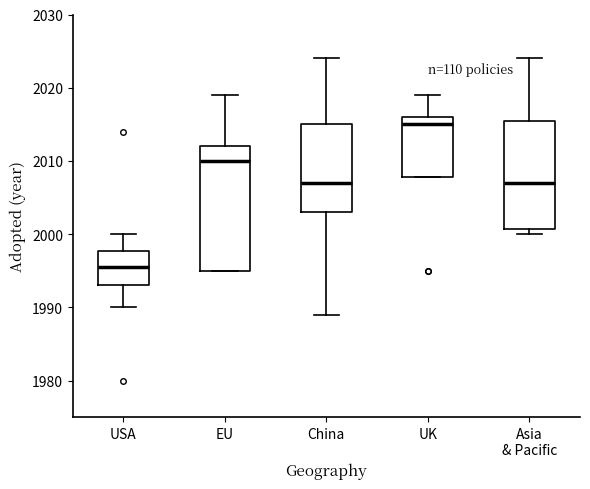

Which box has the highest median line?

UK